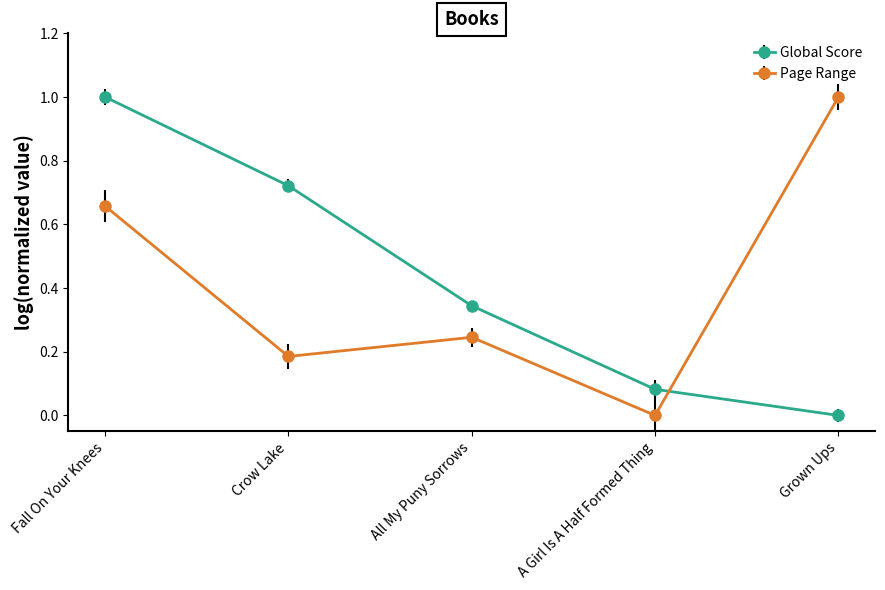

Rank the categories by Page Range value from highest to lowest.

Grown Ups, Fall On Your Knees, All My Puny Sorrows, Crow Lake, A Girl Is A Half Formed Thing